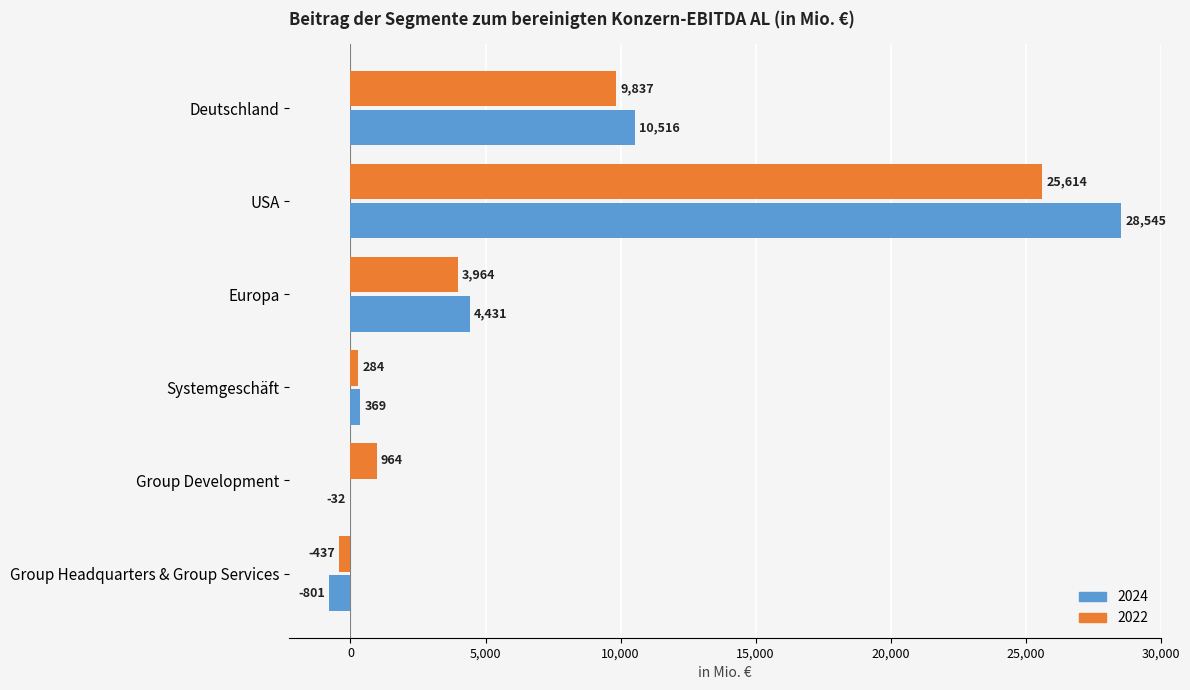

What is the highest value of the 2024 series?

28545